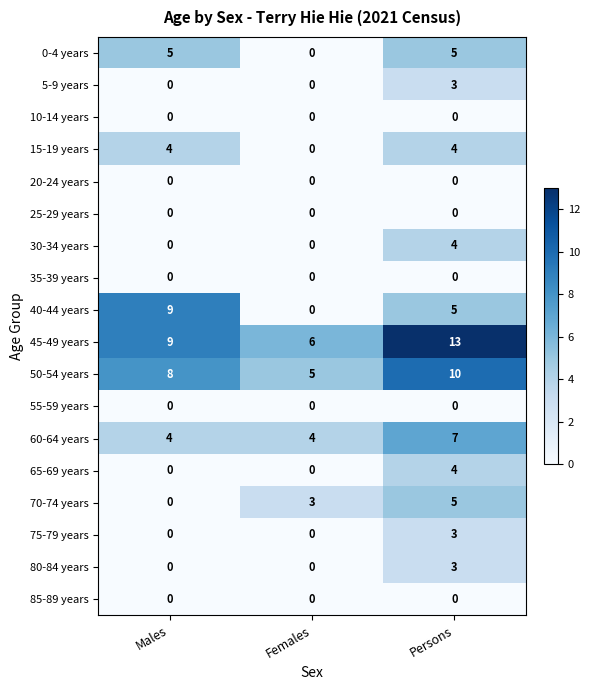

How many series are shown in this chart?

18